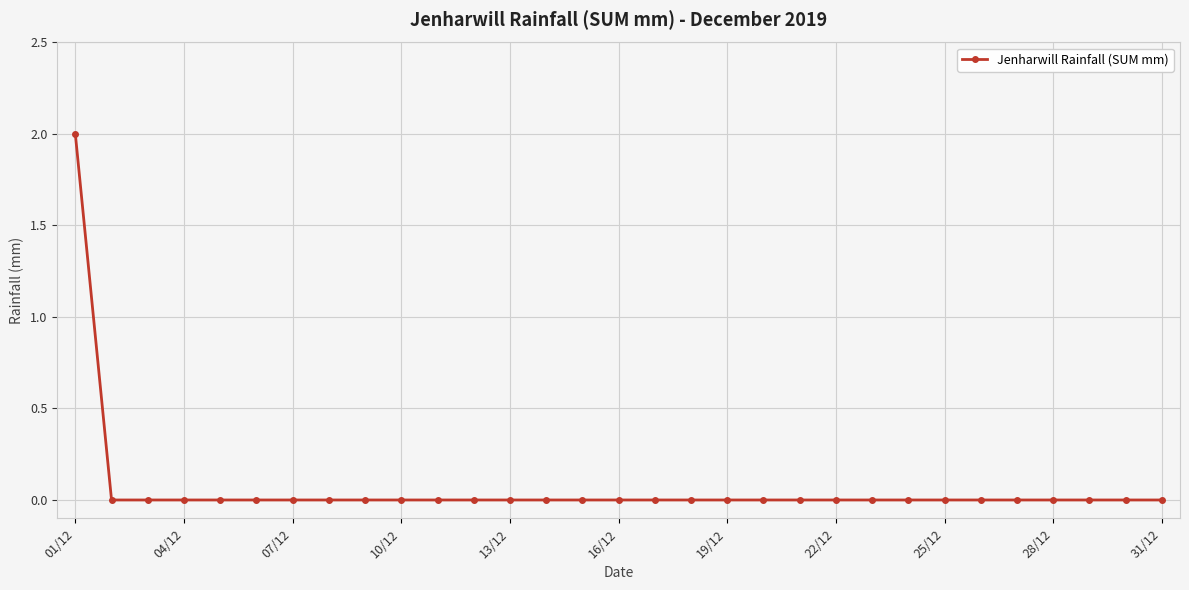

How many data points does each series have?

31